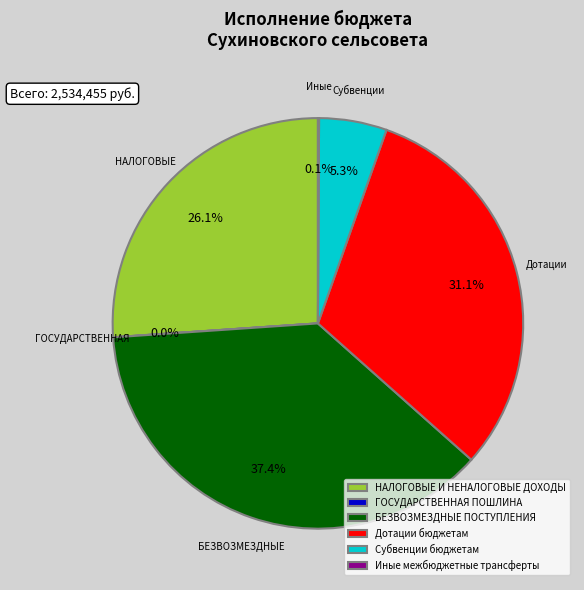

What portion of the pie excludes Субвенции бюджетам?

94.7%